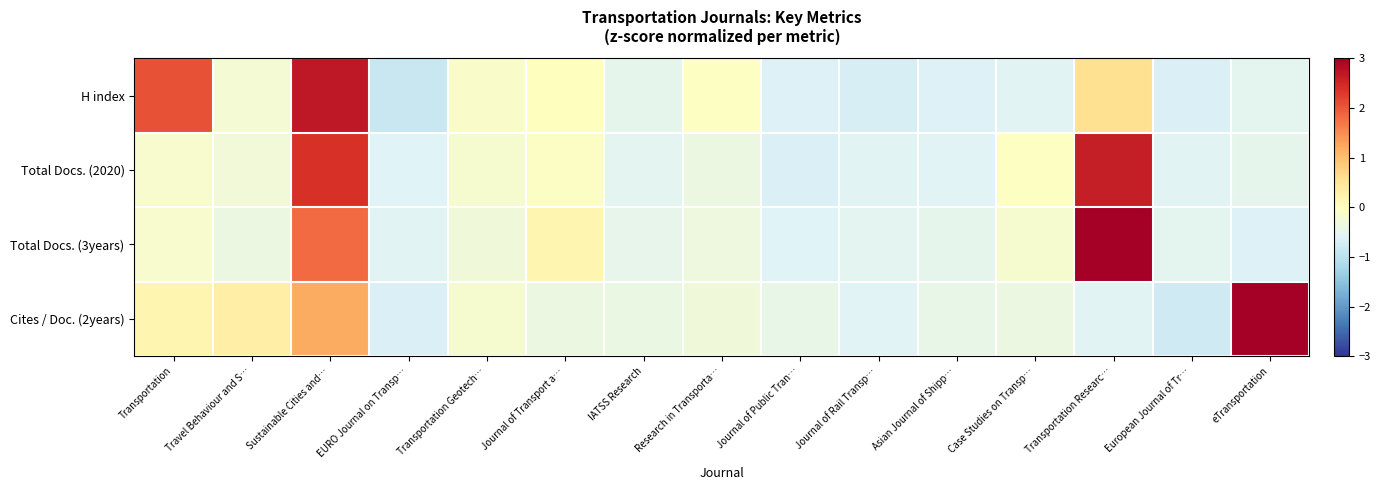

Between Sustainable Cities and… and Transportation Geotech…, which series saw the biggest shift?

H index